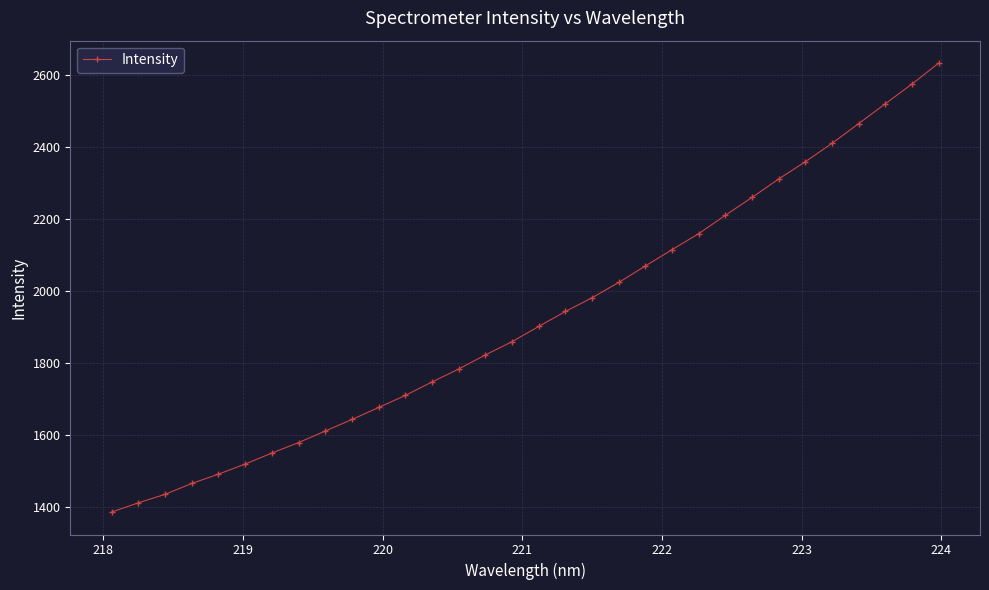

What is the average value?

1925.7